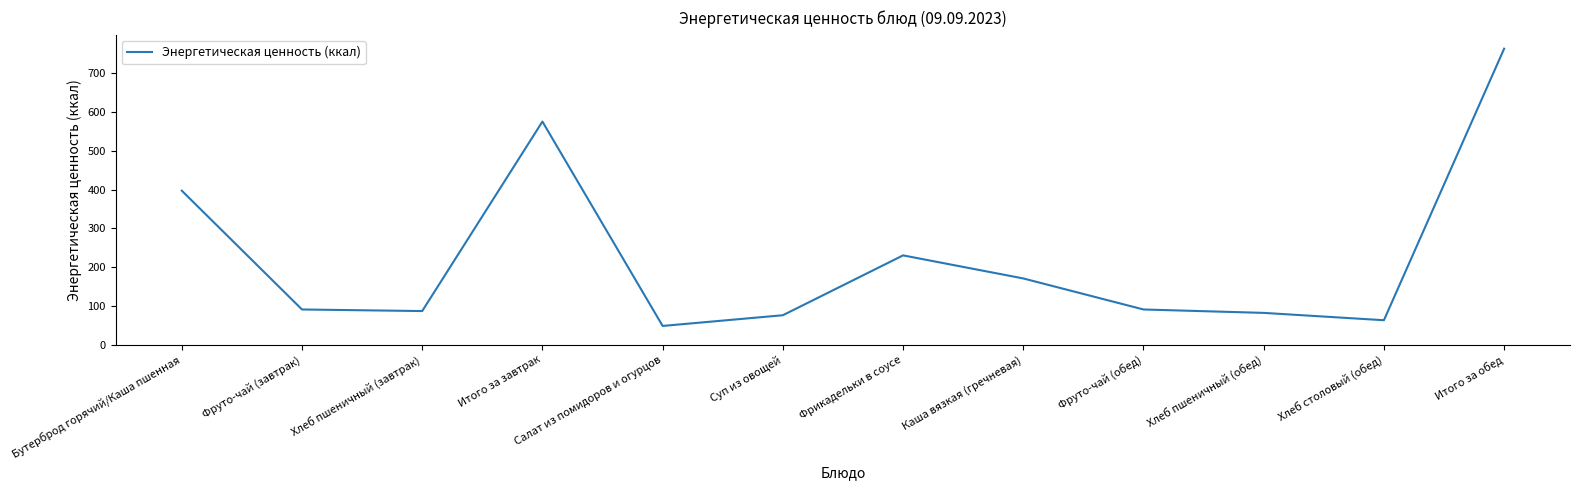

At which category does the data reach its first local peak?

Итого за завтрак